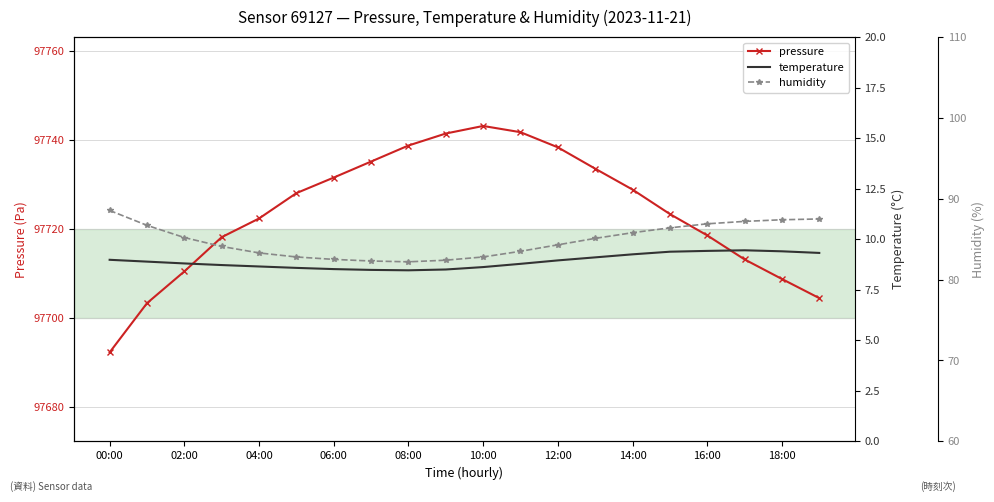

What is the maximum value for temperature?

9.4